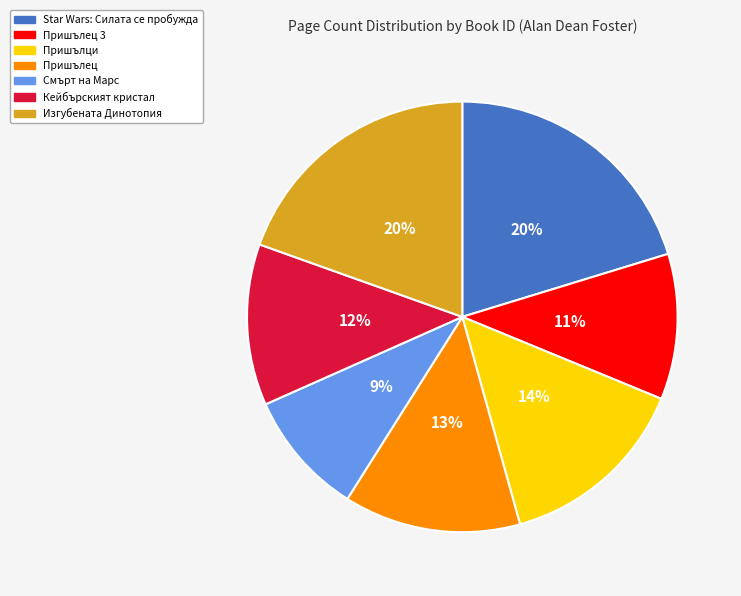

Is there a majority slice in this chart?

No